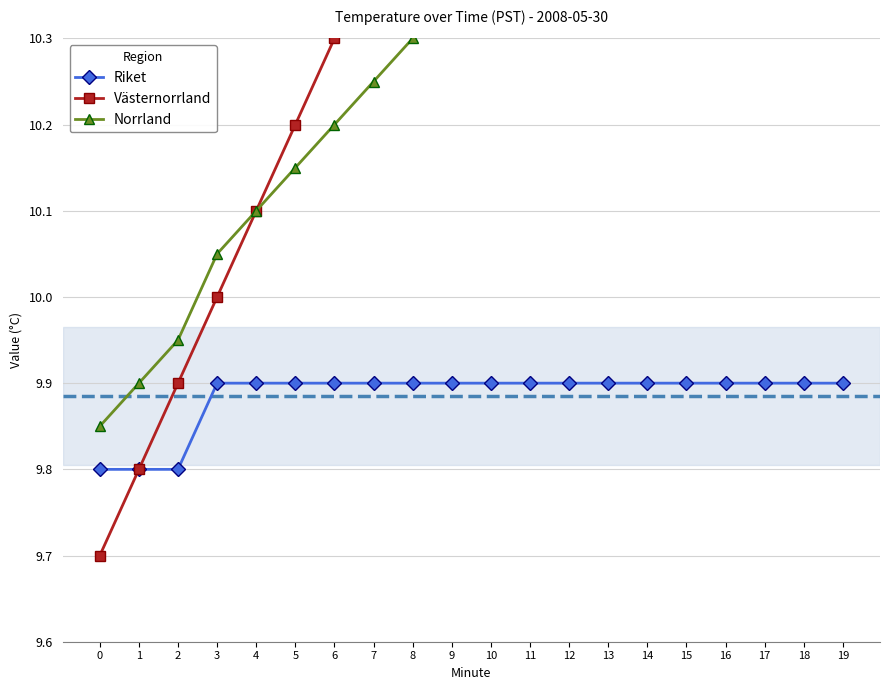

Does the chart display data point markers on the line(s)?

Yes